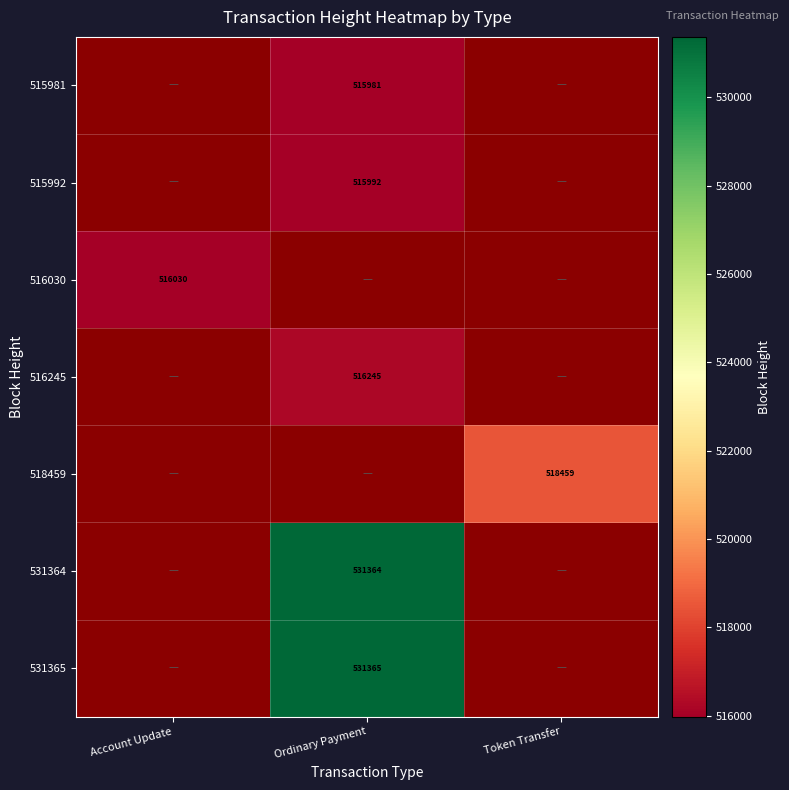

The value of 516245 at Ordinary Payment is 516245. True or false?

True